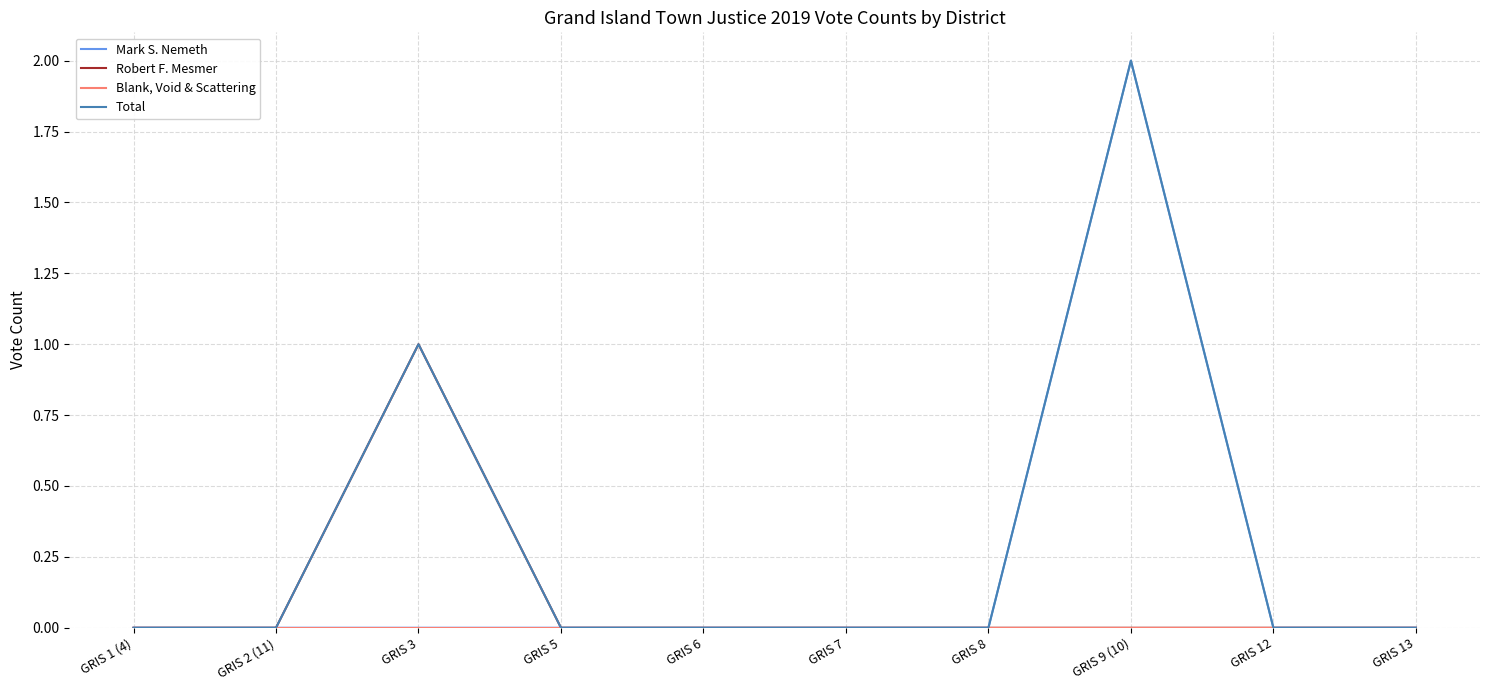

What position from the right is GRIS 8?

4